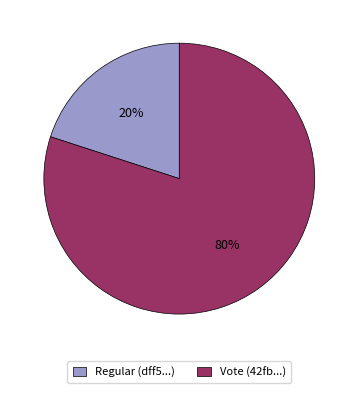

Is there a majority slice in this chart?

Yes